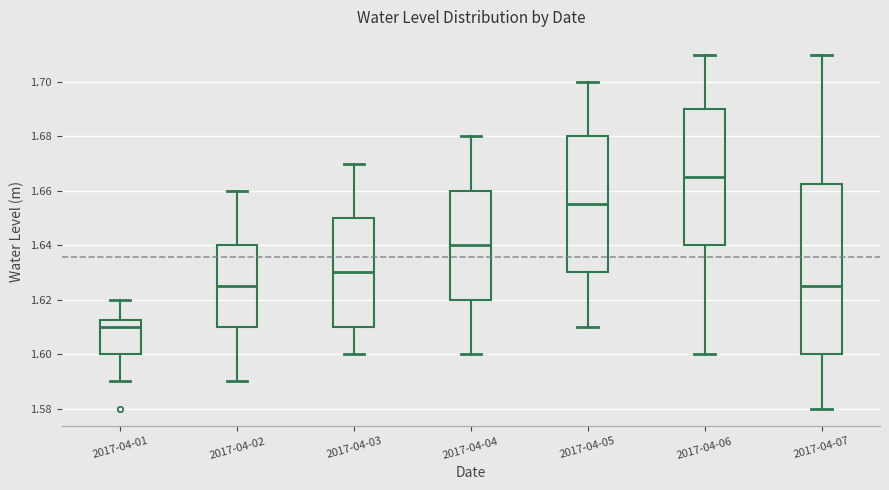

Comparing the boxes themselves (not the whiskers), which one is the tallest?

2017-04-07